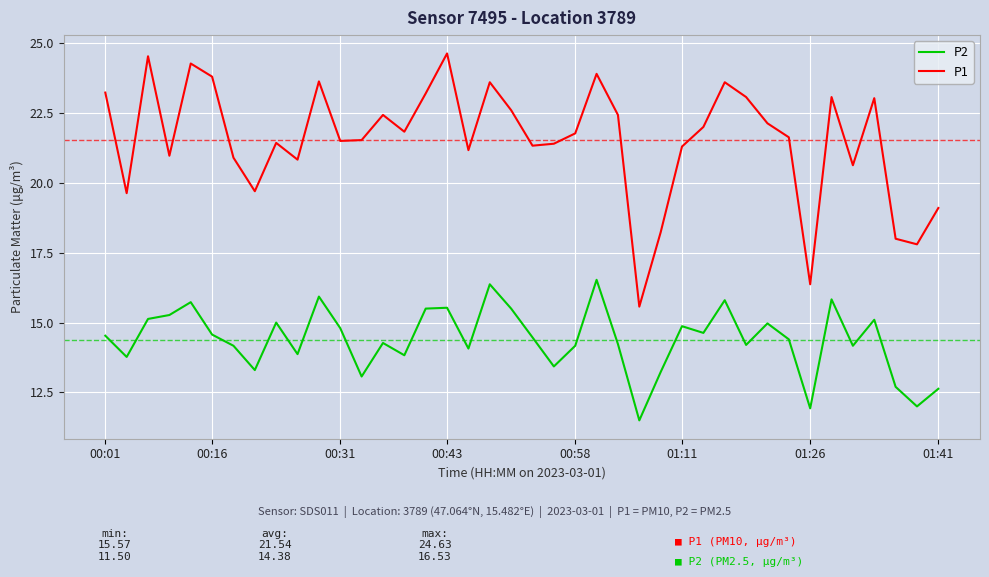

True or false: P2 and P1 intersect in this chart.

False